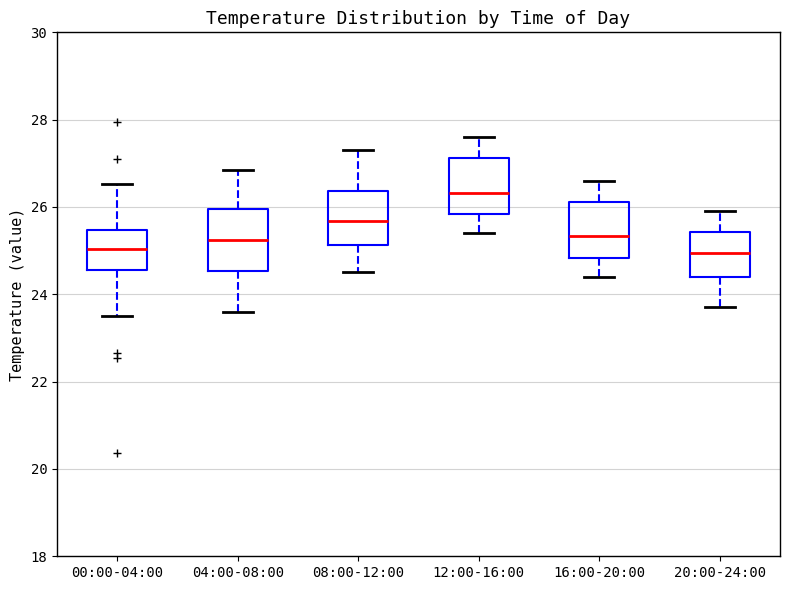

Reading left to right, transcribe this box plot: for each box, give where its median line is, the range the box spans, and where its two whiskers end, as read against the y-axis. The values are not printed on the chart, so give them approximately, as read against the axis.

00:00-04:00: median 25.0, box 24.6 to 25.4, whiskers 23.6 to 26.6
04:00-08:00: median 25.2, box 24.6 to 26.0, whiskers 23.6 to 26.8
08:00-12:00: median 25.6, box 25.2 to 26.4, whiskers 24.6 to 27.4
12:00-16:00: median 26.4, box 25.8 to 27.2, whiskers 25.4 to 27.6
16:00-20:00: median 25.4, box 24.8 to 26.2, whiskers 24.4 to 26.6
20:00-24:00: median 25.0, box 24.4 to 25.4, whiskers 23.8 to 26.0